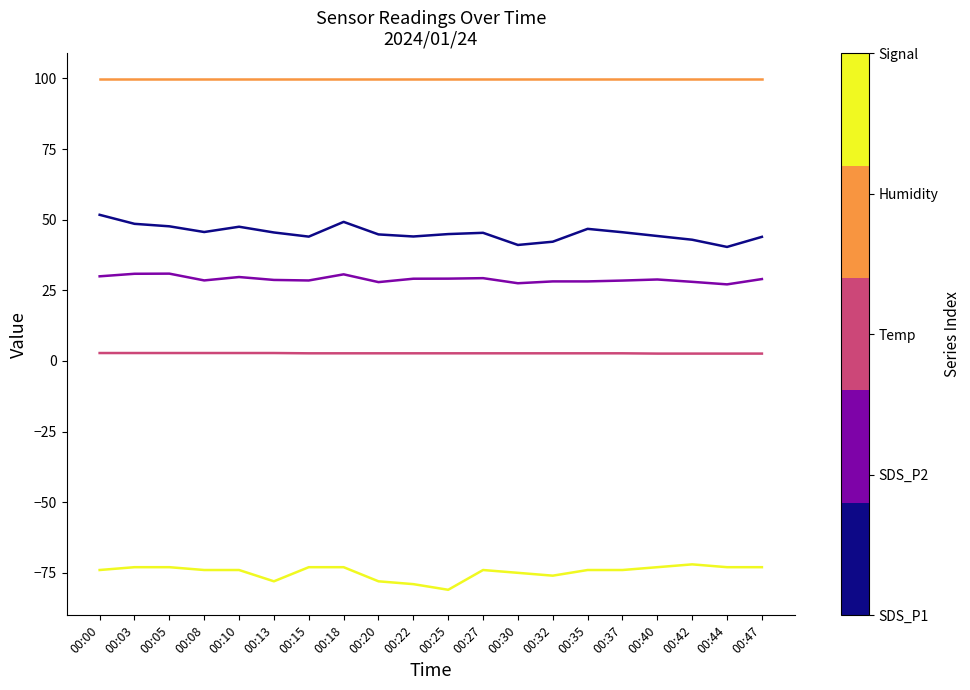

What is the smallest value displayed?

-81.0